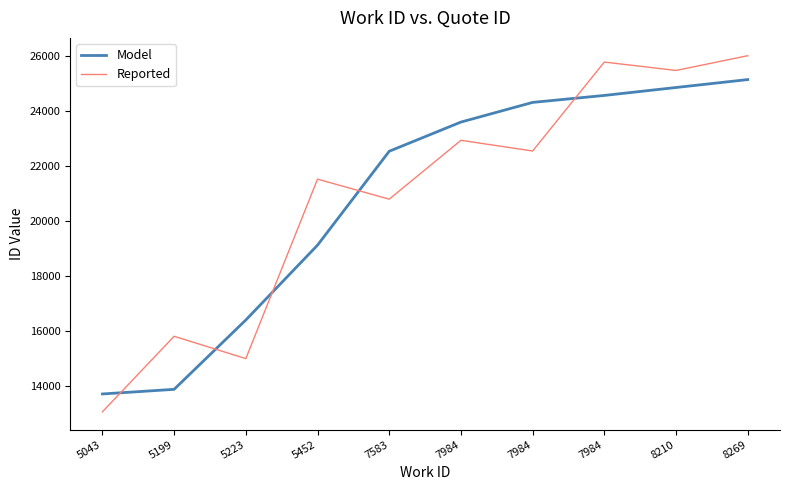

How many lines are shown in the chart?

2